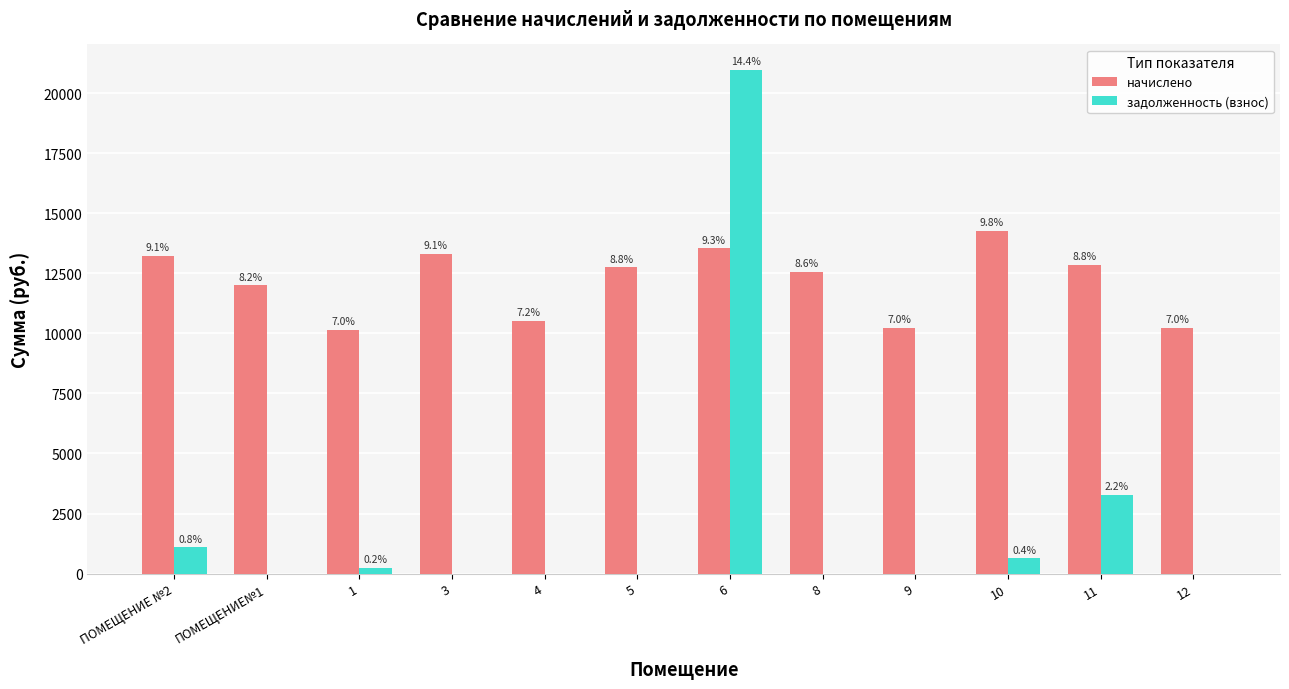

What position from the left is 4?

5